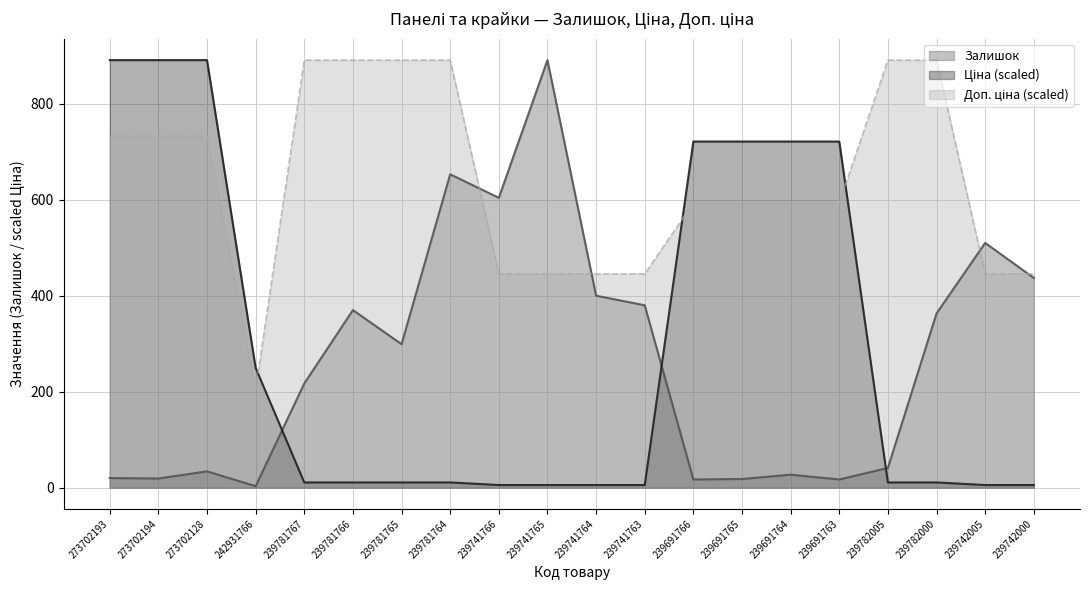

Is it true that Ціна equals 721.3 at 239691766?

True